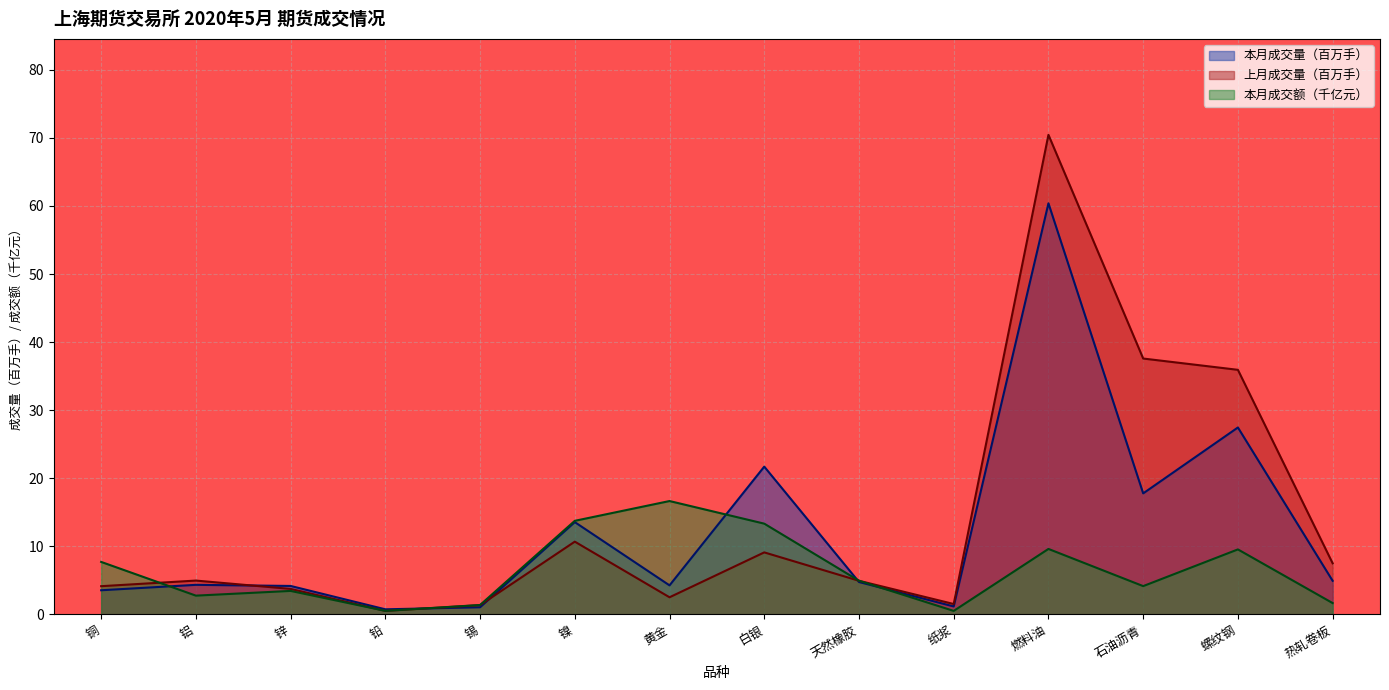

What are all the series names shown in the legend?

本月成交量（百万手）, 上月成交量（百万手）, 本月成交额（千亿元）